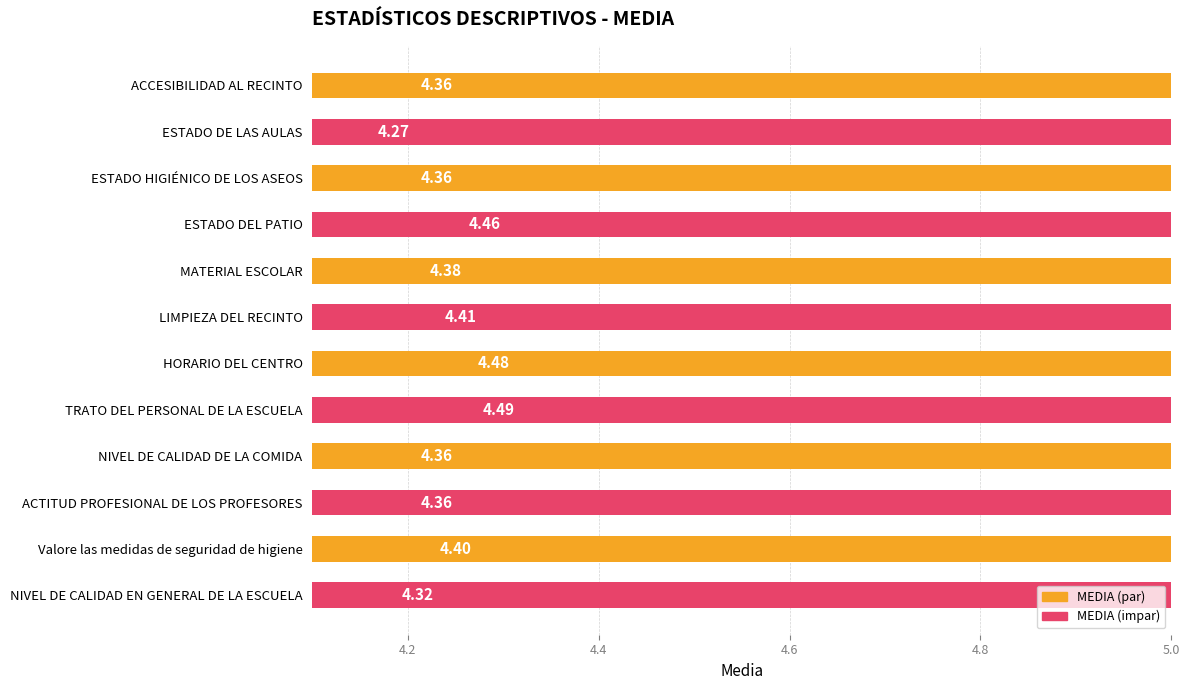

How many data points does each series have?

12